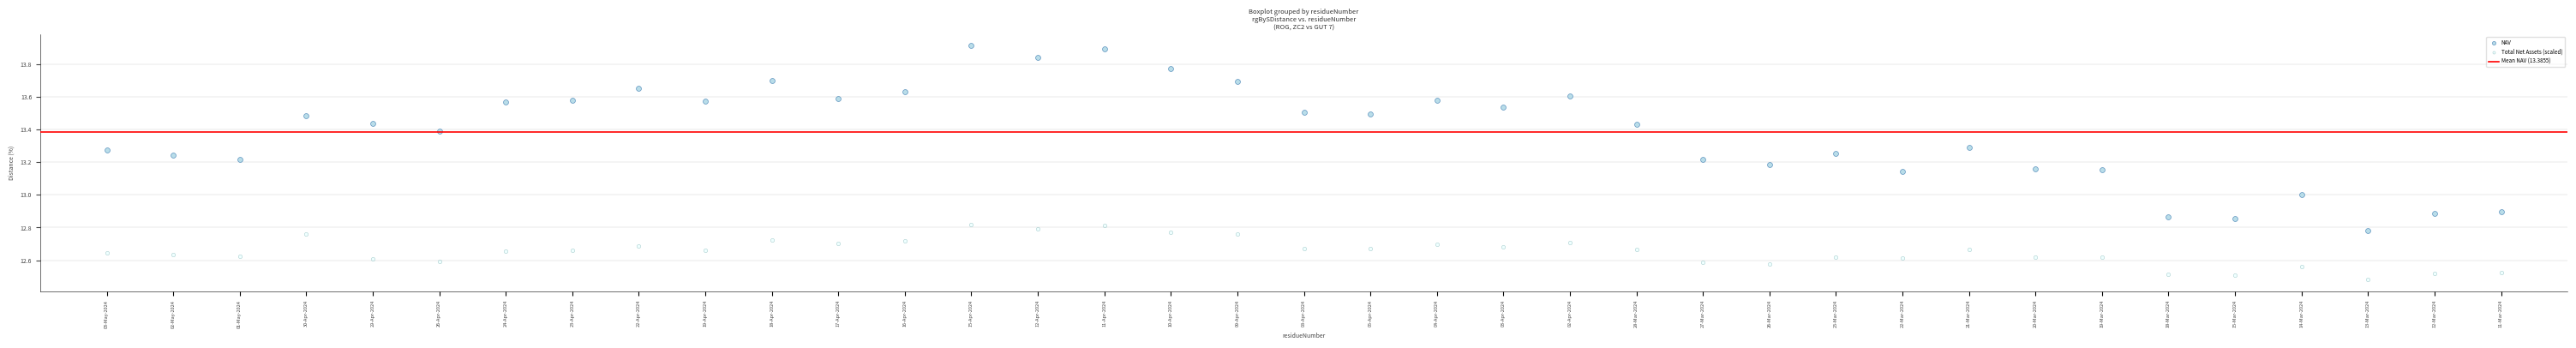

Across all data points, what is the range of Y values (max minus min)?

1.4